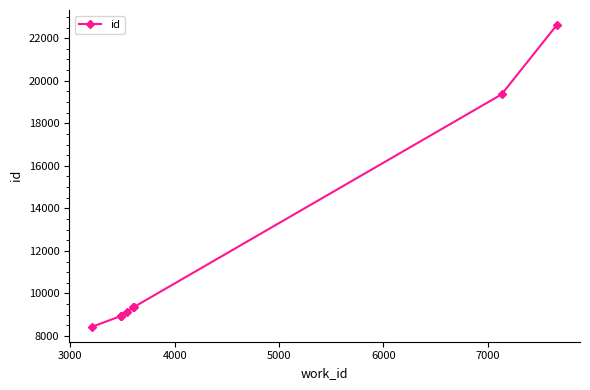

What is the greatest value displayed?

22617